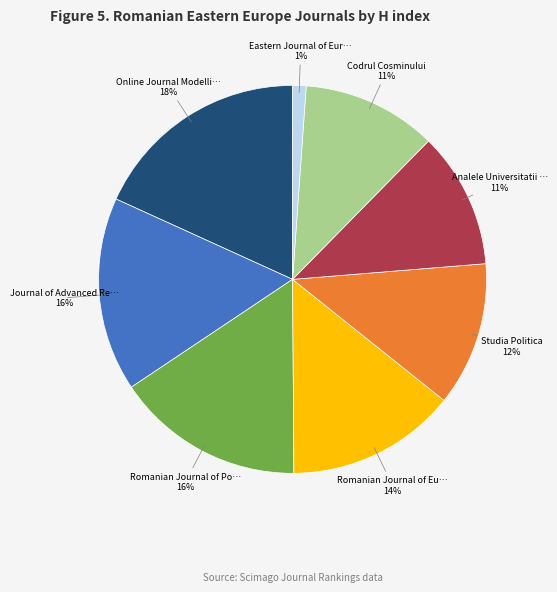

Count the number of slices in the pie.

8